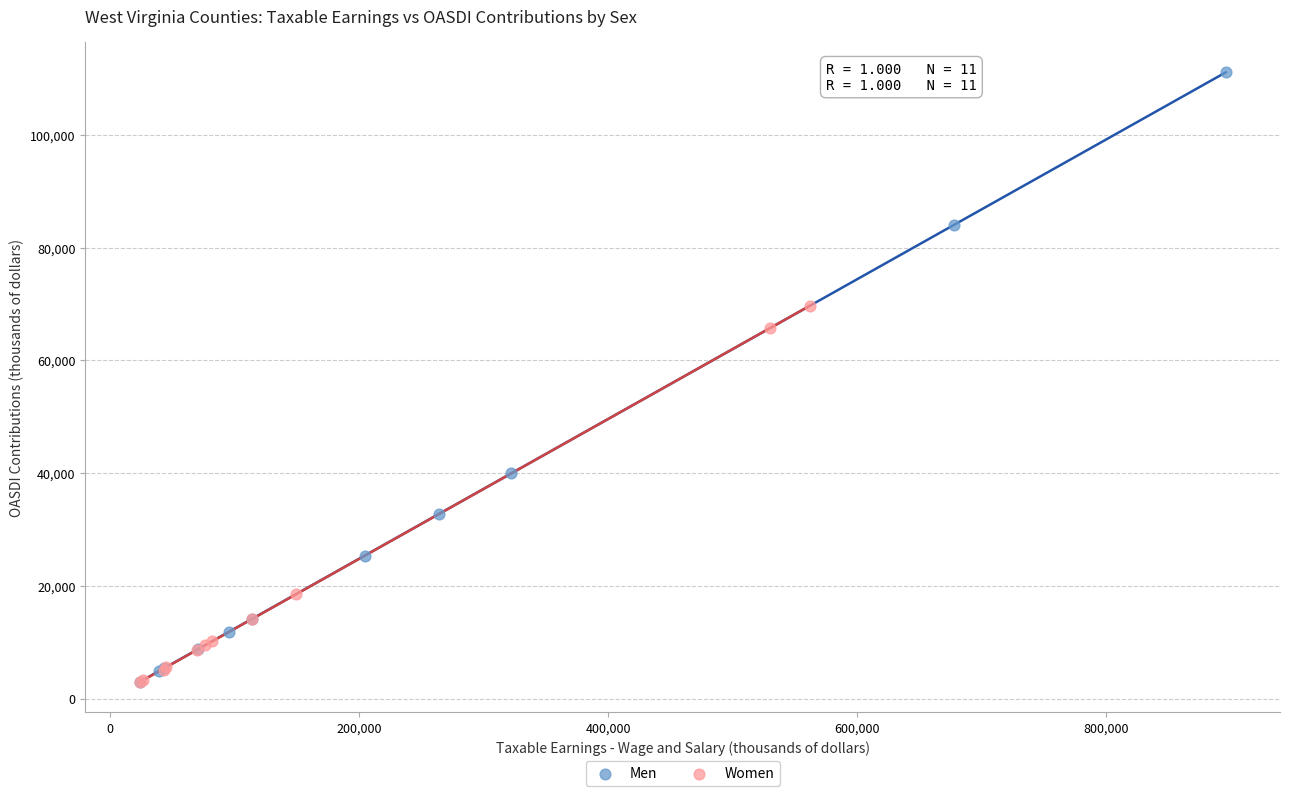

Which series has the widest spread of Y values?

Men